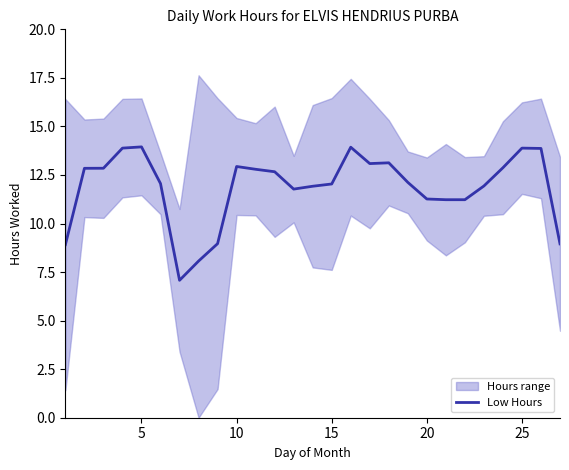

What is the smallest value displayed?

7.1